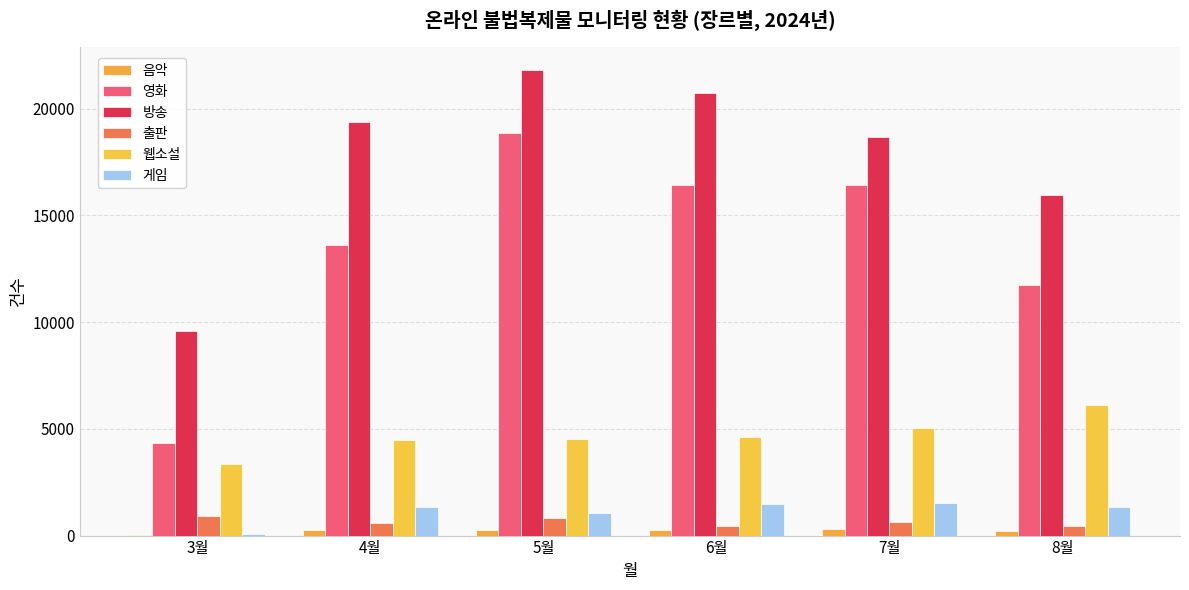

At which label does 게임 reach its minimum?

3월